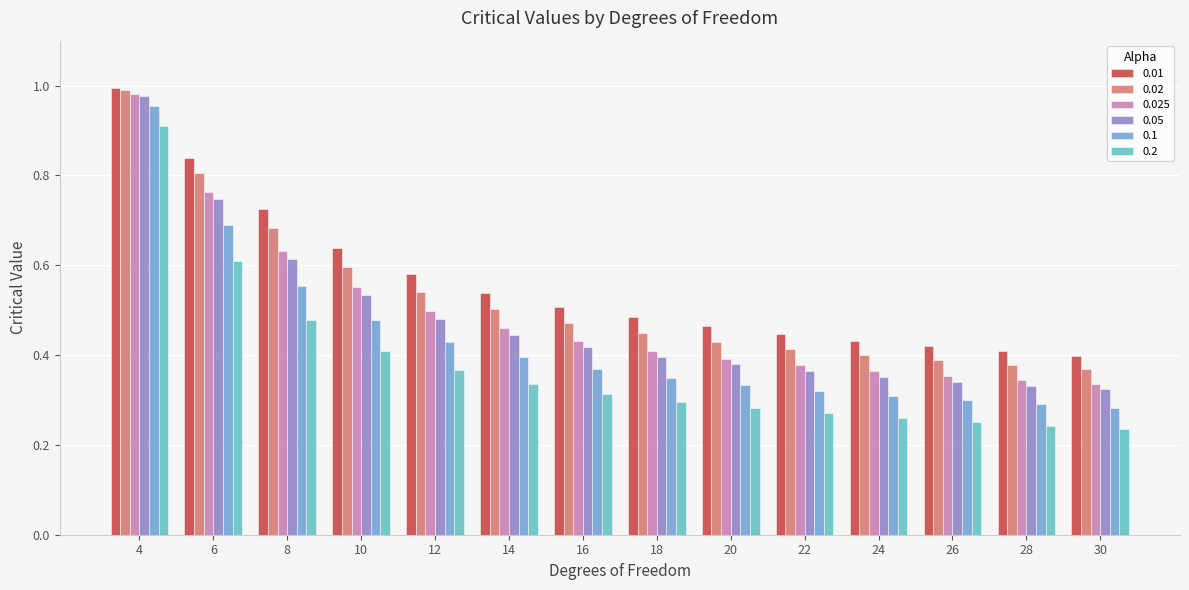

What is the sum of the 0.02 values at 6 and 12?

1.3